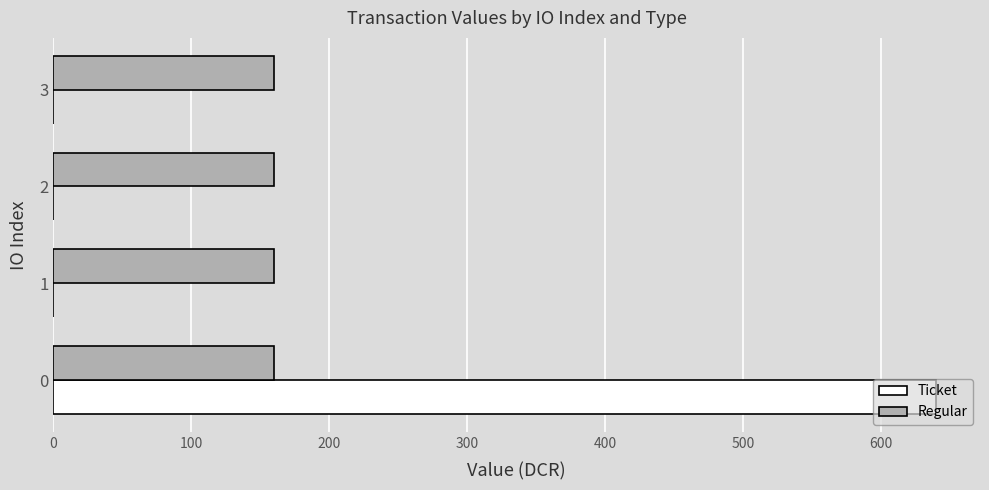

What is the total value across all series at 0?

799.9